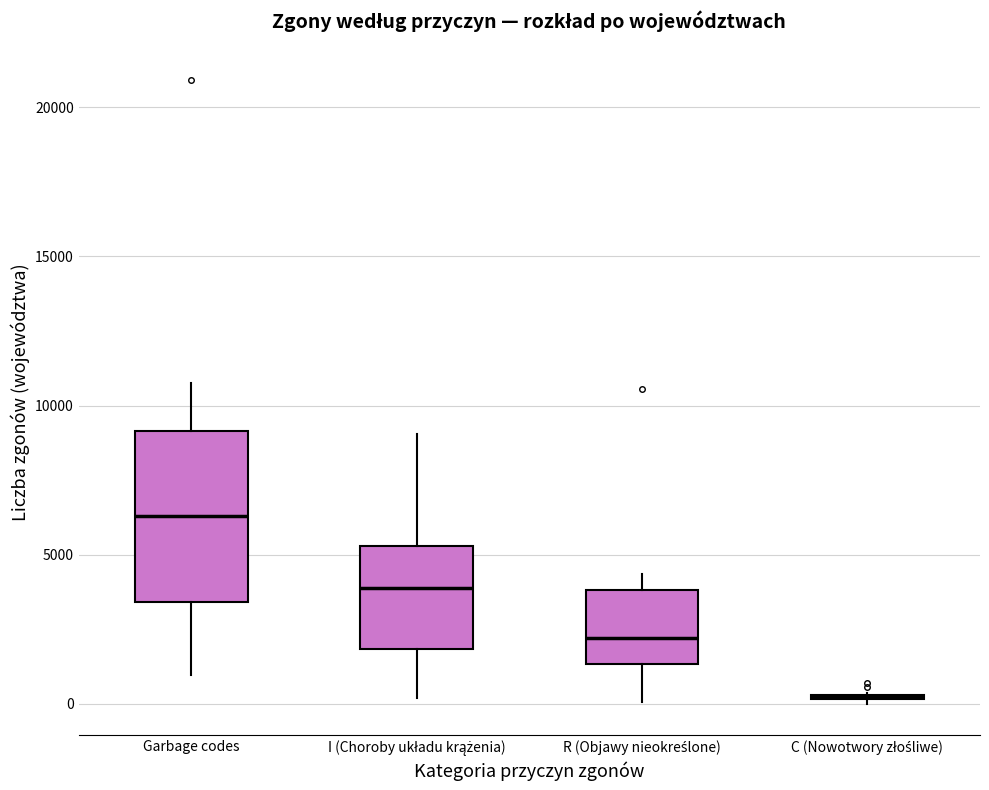

Reading left to right, transcribe this box plot: for each box, give where its median line is, the range the box spans, and where its two whiskers end, as read against the y-axis. The values are not printed on the chart, so give them approximately, as read against the axis.

Garbage codes: median 6500, box 3500 to 9000, whiskers 1000 to 11000
I (Choroby układu krążenia): median 4000, box 2000 to 5500, whiskers 0 to 9000
R (Objawy nieokreślone): median 2000, box 1500 to 4000, whiskers 0 to 4500
C (Nowotwory złośliwe): box collapsed to a line at 500, whiskers 0 to 500